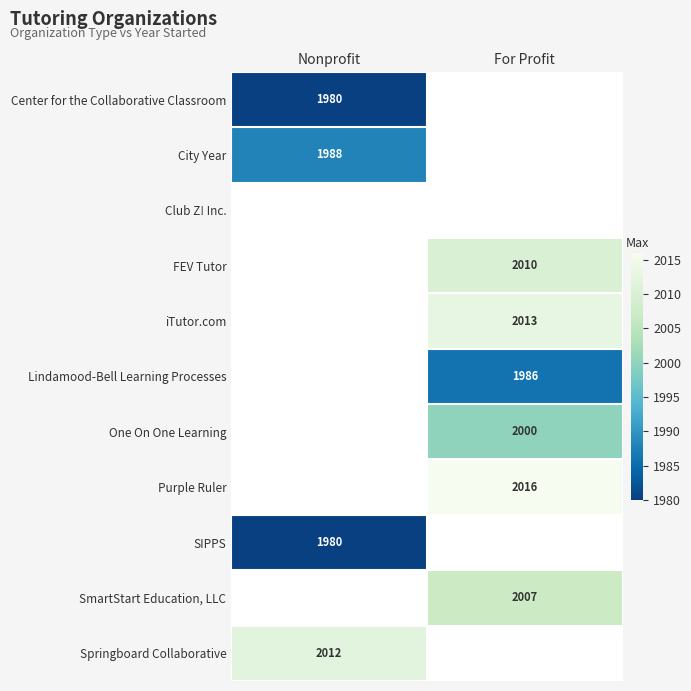

How many data points does each series have?

2